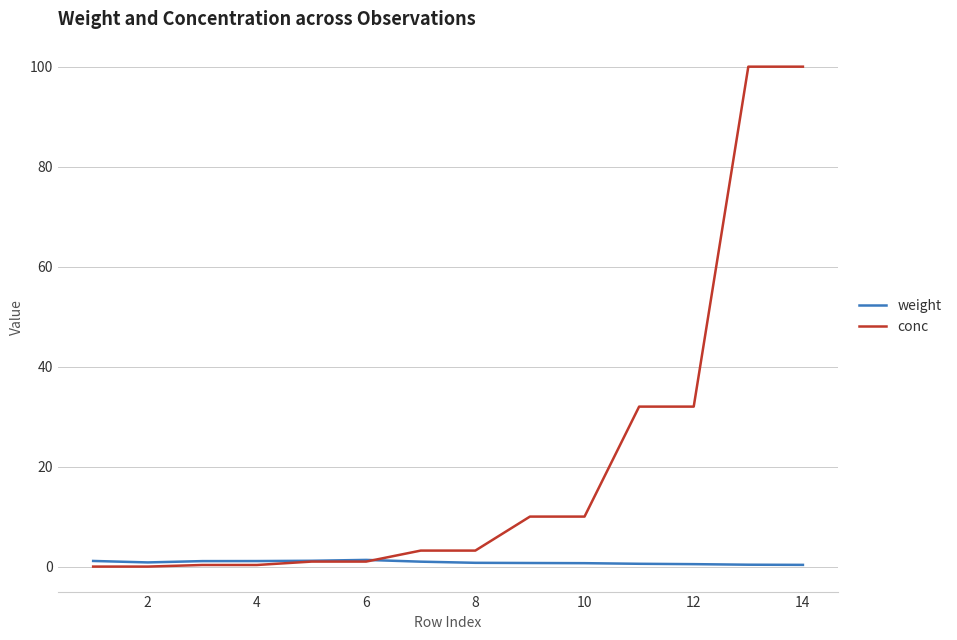

Which series has the largest total across all categories?

conc